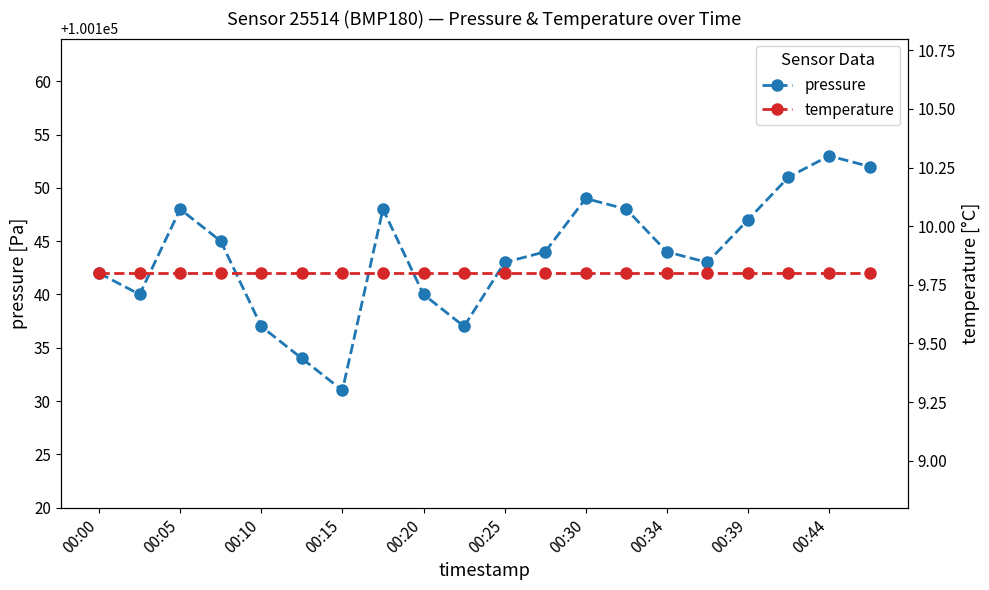

The value of pressure at 00:00 is 29159.5. True or false?

False